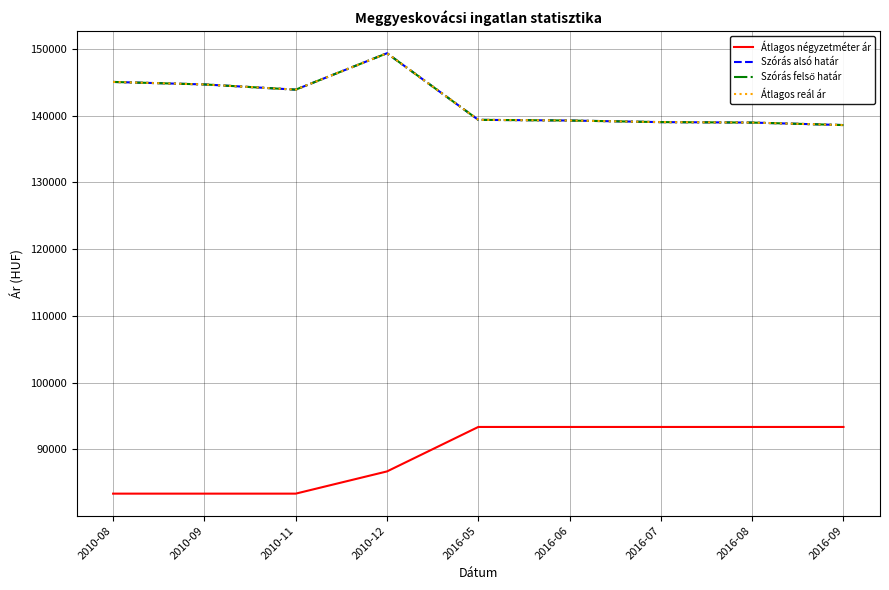

What is the sum of the Szórás alsó határ values at 2010-09 and 2010-11?

288620